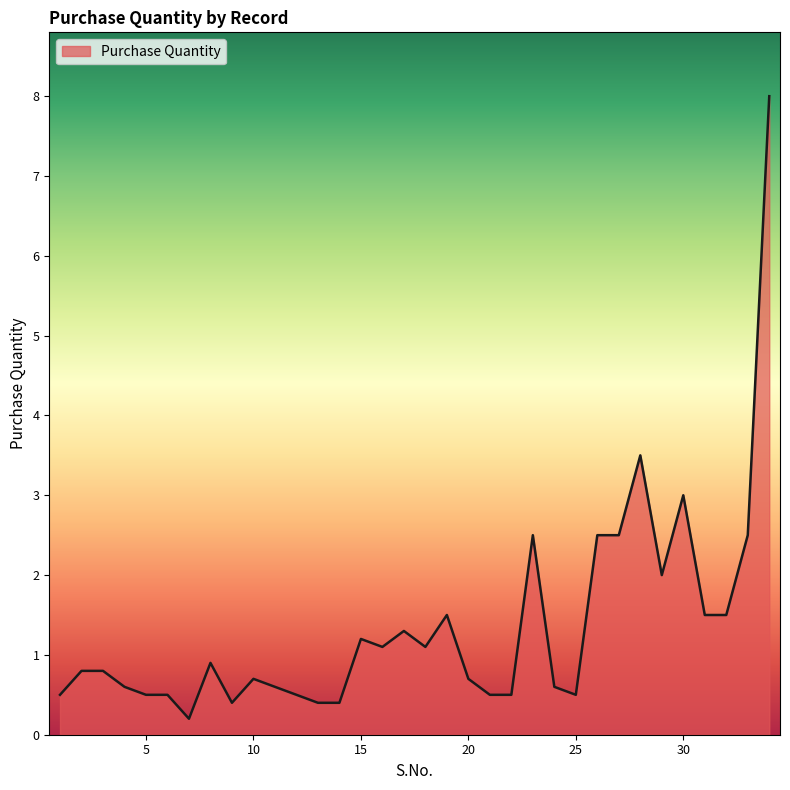

True or false: the data has more than 2 interior local peaks.

True